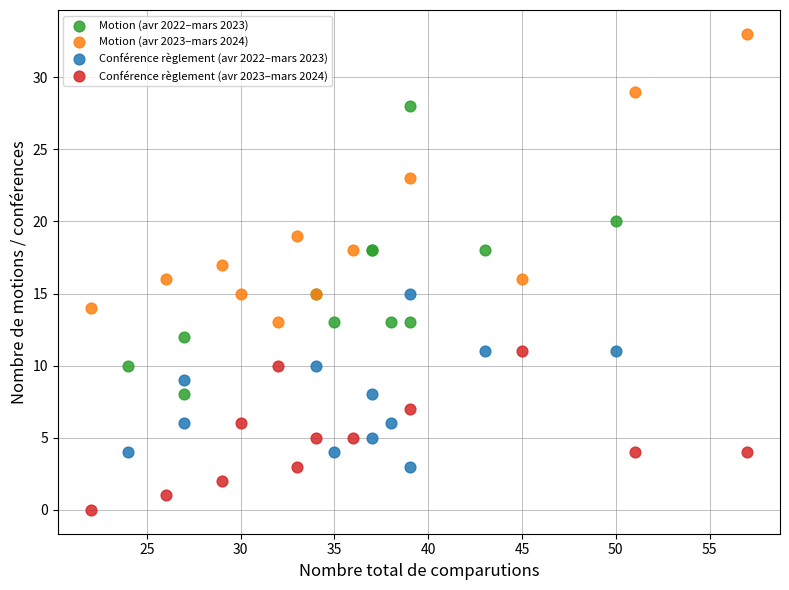

Which series reaches the maximum Y coordinate?

Motion (avr 2023–mars 2024)